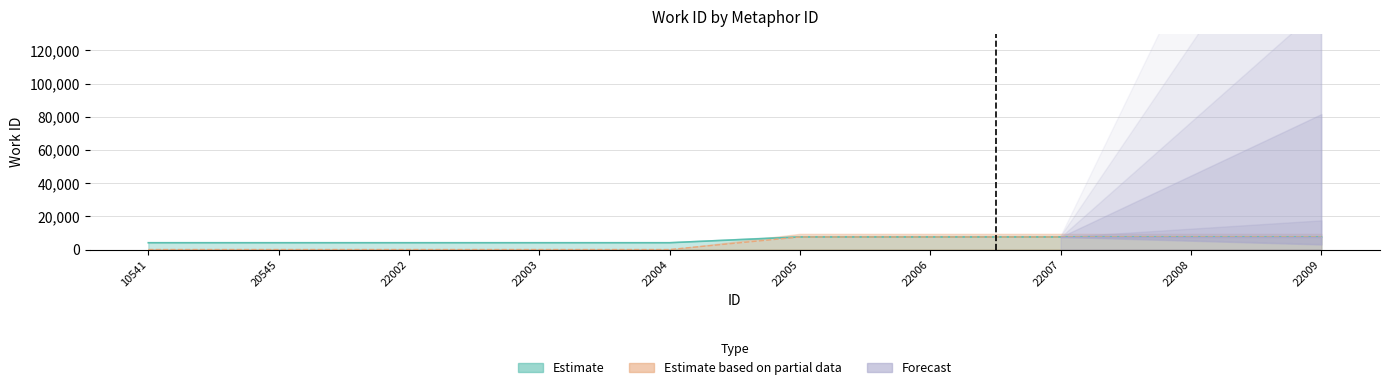

What is the difference between the maximum and minimum values in the Estimate based on partial data series?

7565